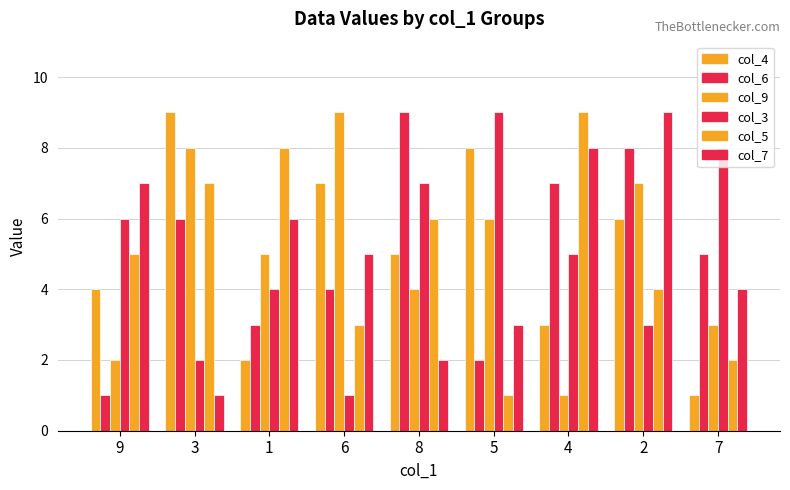

How many distinct data groups are displayed?

6